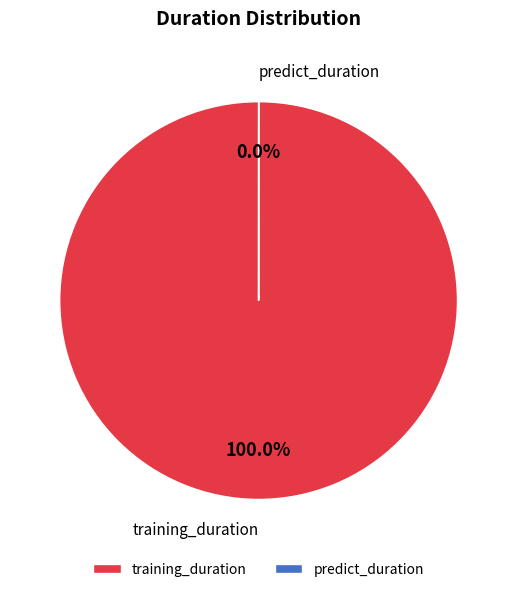

Which category has the smallest portion of the pie?

predict_duration